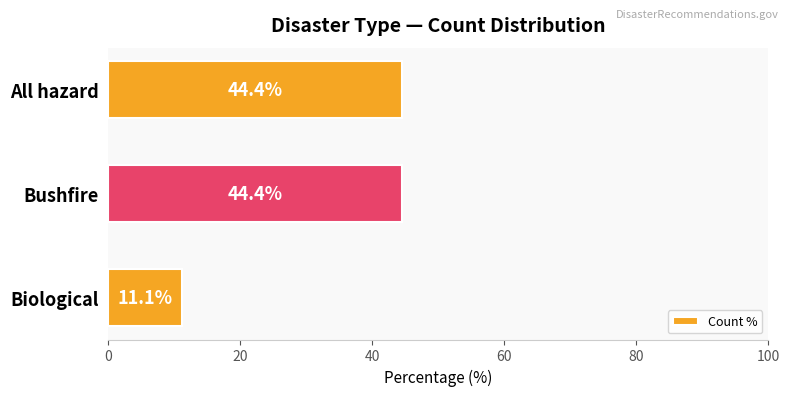

What is the difference between the maximum and minimum values?

33.3